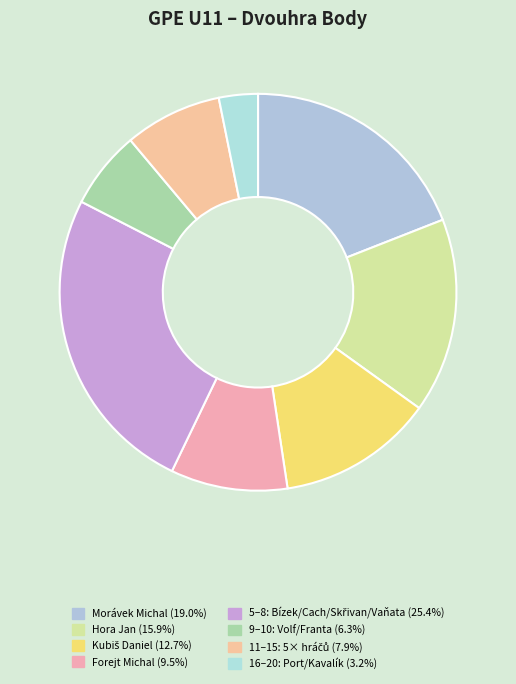

How many slices are in this pie chart?

8